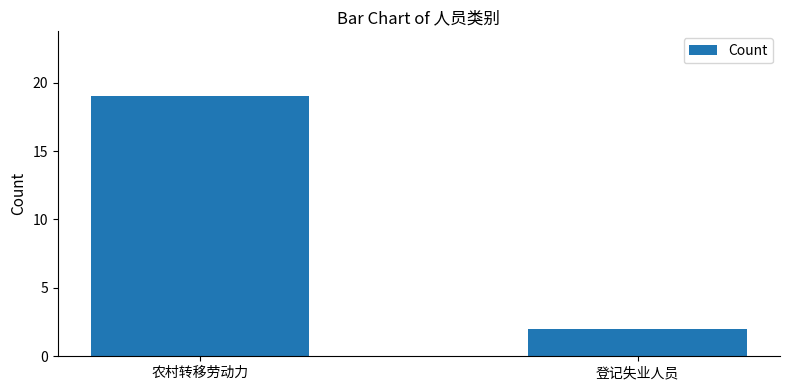

Reading left to right, extract all data points from this chart.

19	2